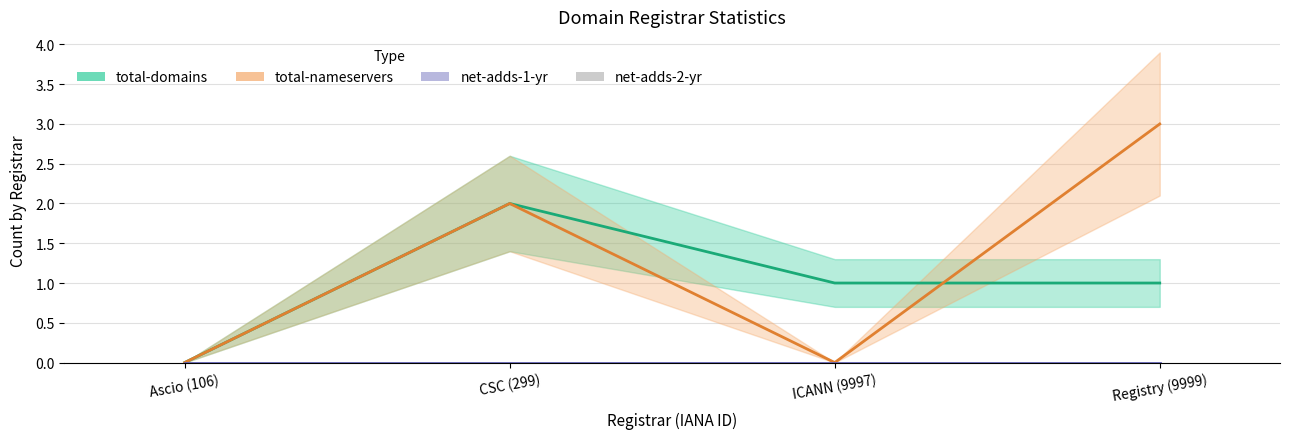

Reading right to left, list all the values displayed in this chart.

total-domains: 1	1	2	0
total-nameservers: 3	0	2	0
net-adds-1-yr: 0	0	0	0
net-adds-2-yr: 0	0	0	0